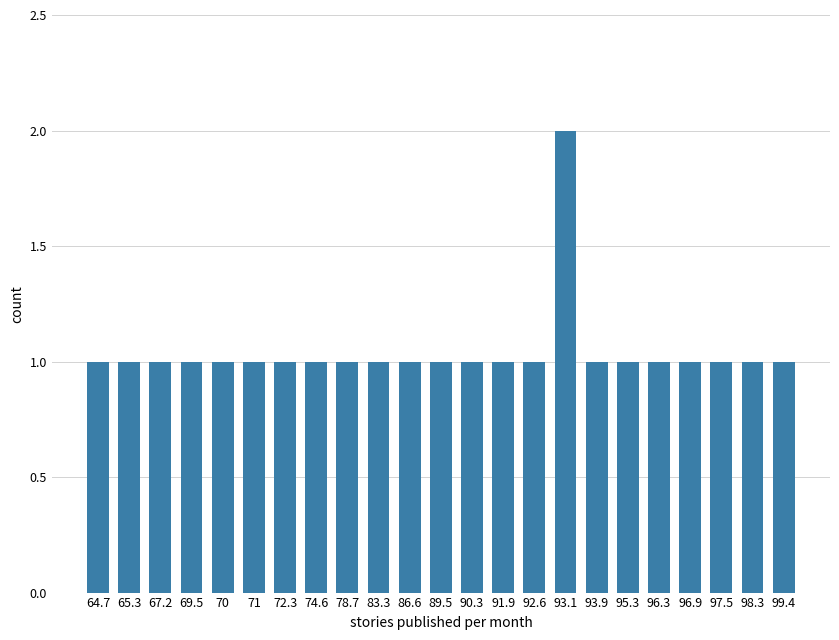

Reading right to left, transcribe all the data shown in this chart.

1	1	1	1	1	1	1	2	1	1	1	1	1	1	1	1	1	1	1	1	1	1	1